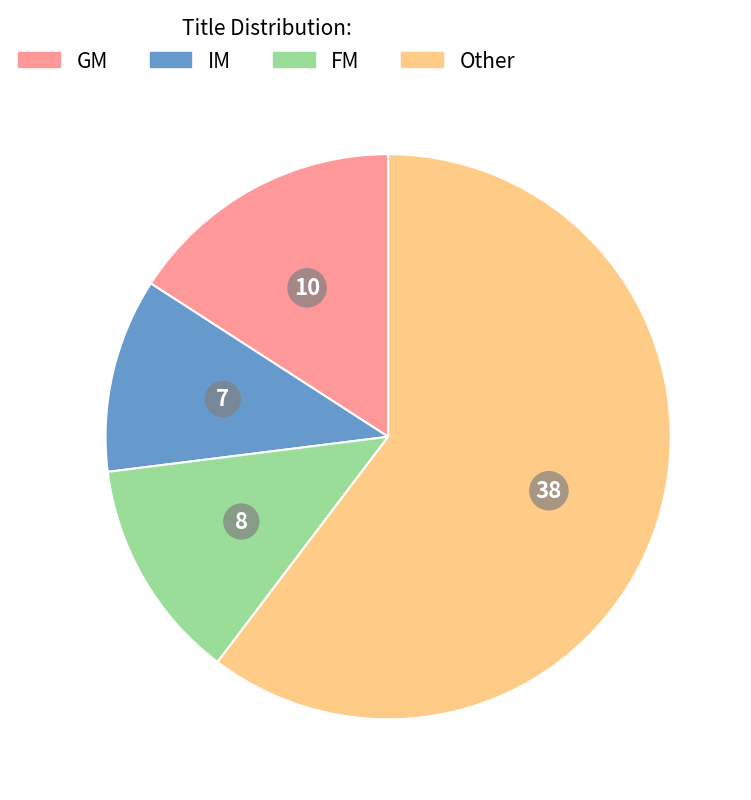

Do FM and GM together represent more than half of the pie?

No